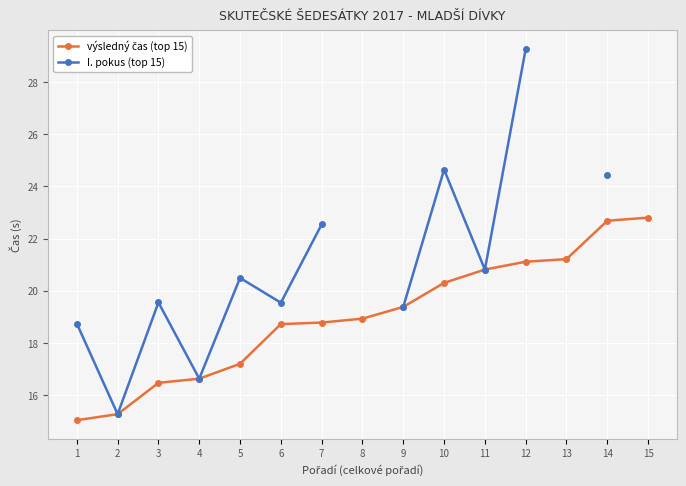

Which label corresponds to the largest value in the chart?

12